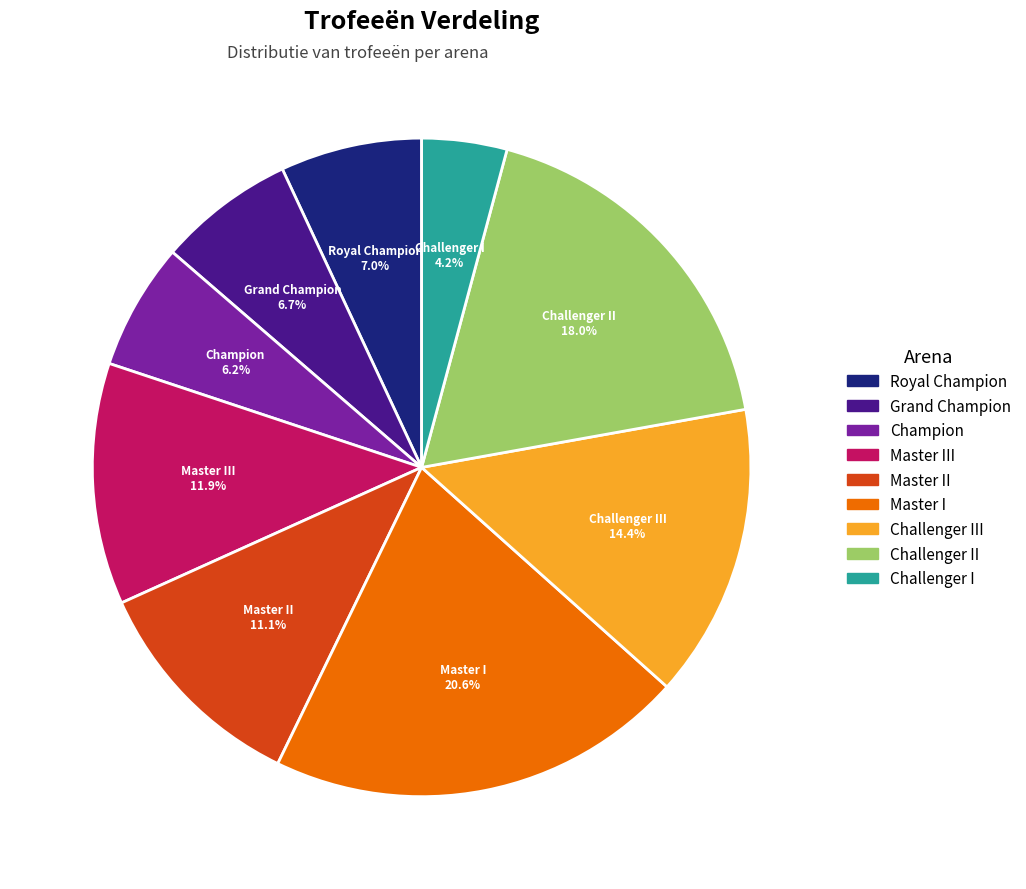

How many slices are in this pie chart?

9